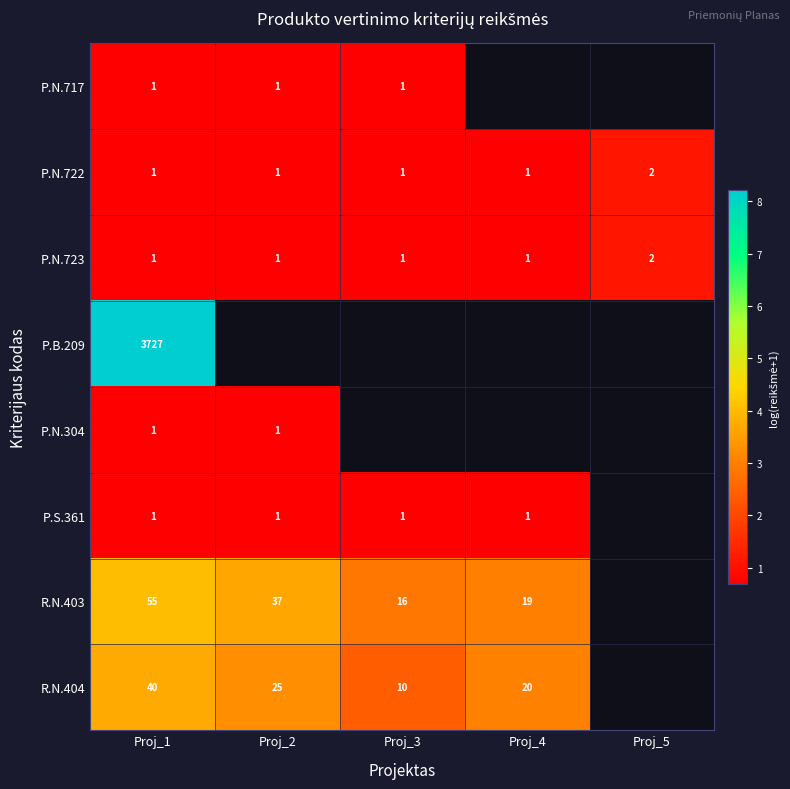

Is the value of R.N.403 at Proj_2 greater than the value of P.N.722 at Proj_4?

Yes